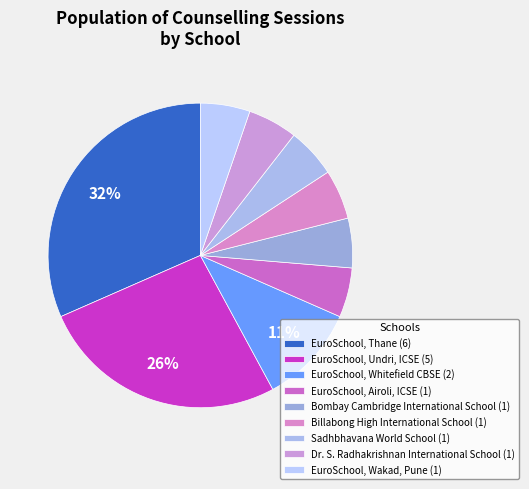

How many segments does this pie chart have?

9